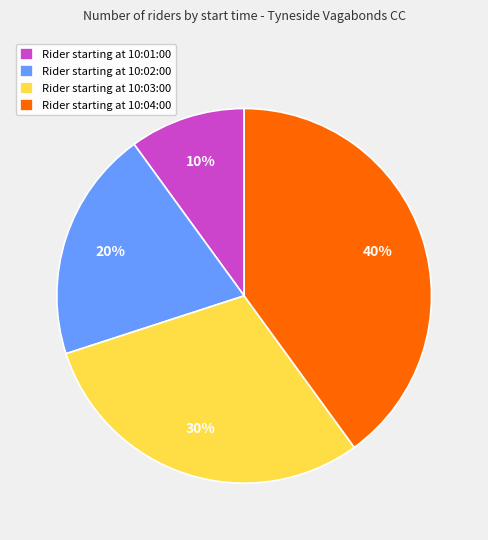

Which slice is the smallest?

Rider starting at 10:01:00